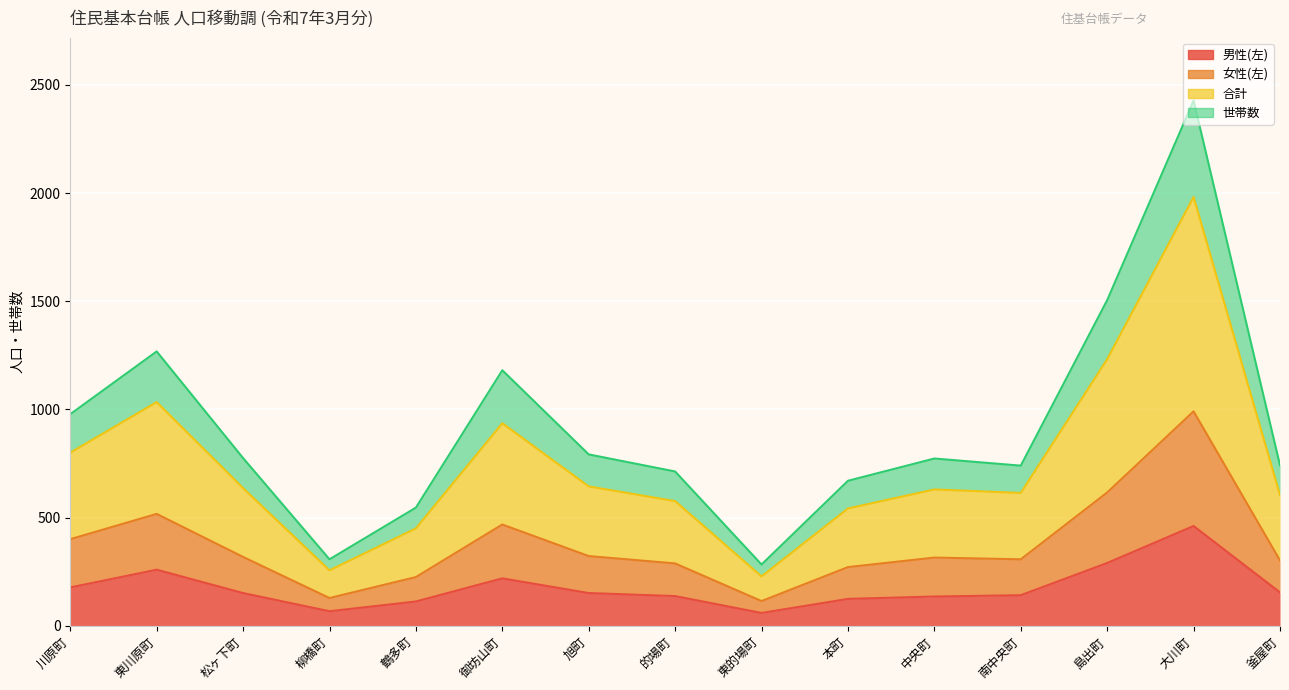

True or false: 男性(左) and 女性(左) intersect in this chart.

False